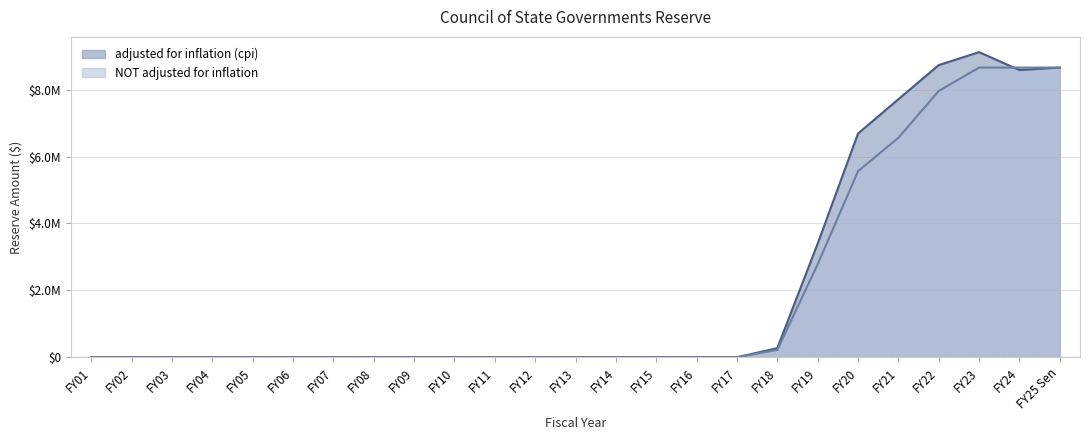

At FY06, list the series in order from largest to smallest.

adjusted for inflation (cpi), NOT adjusted for inflation